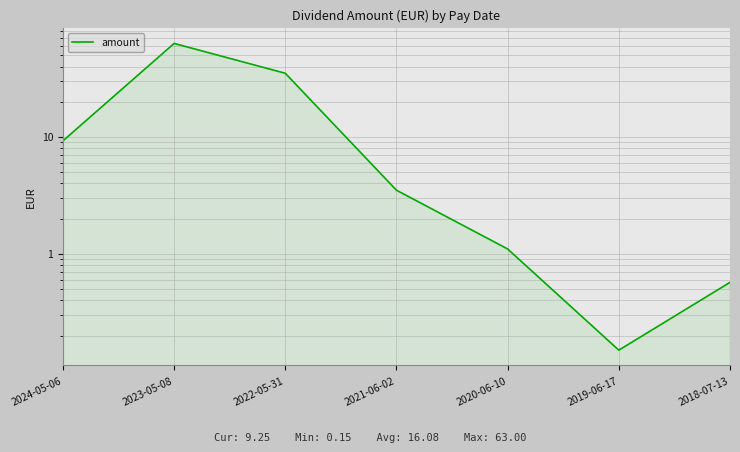

What is the sum of all values?

112.6